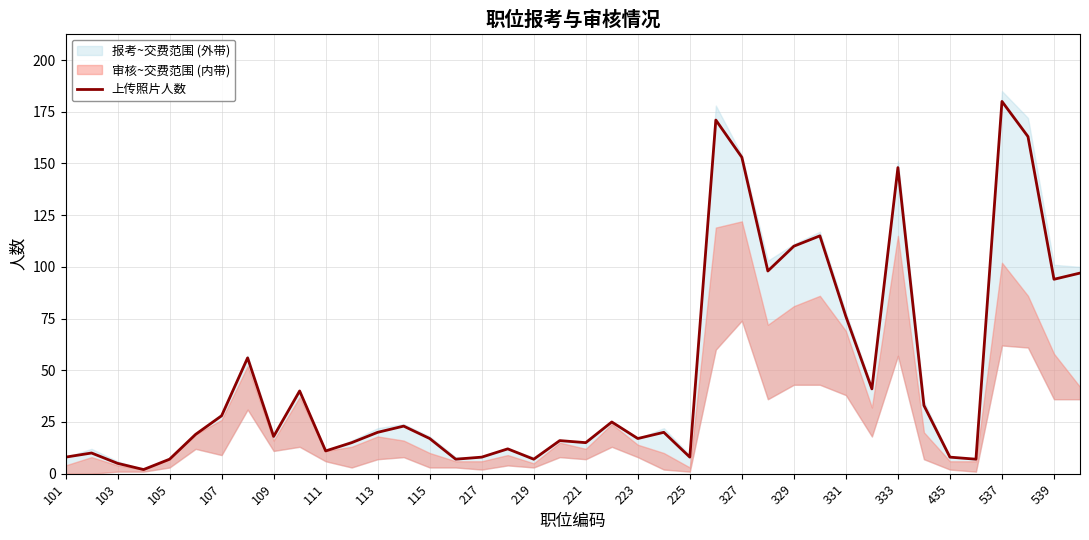

What is the smallest value displayed?

2